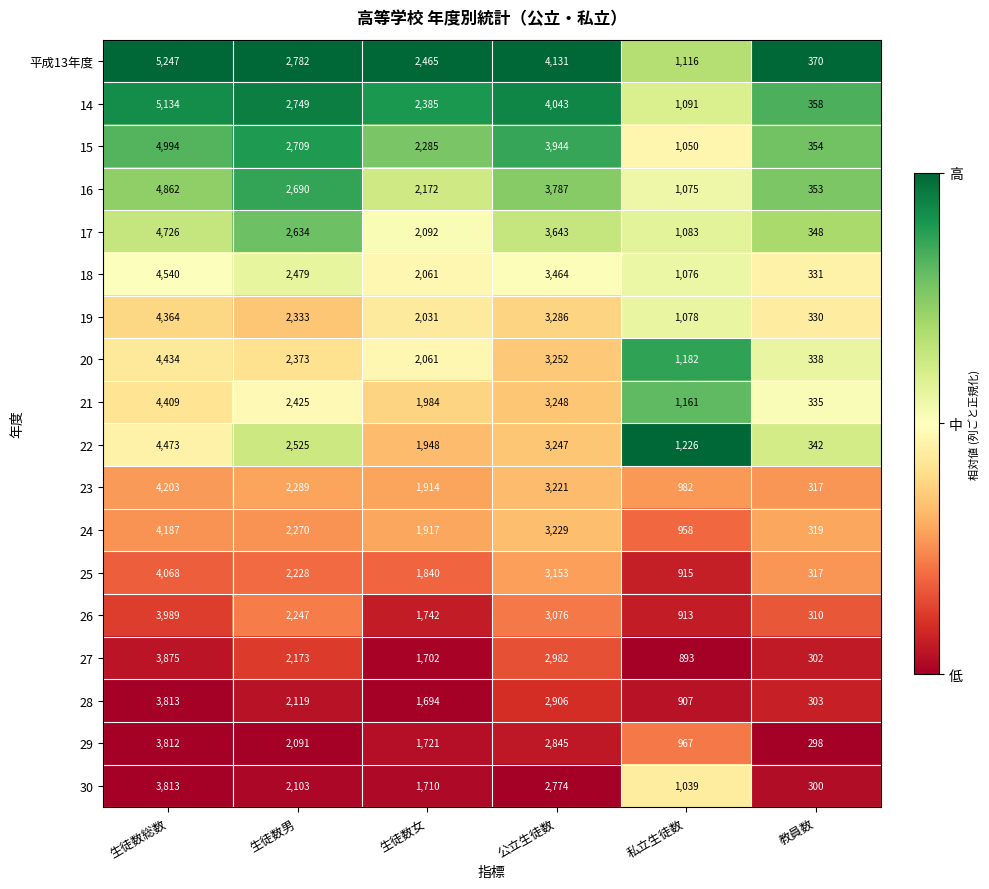

How many 17 values are between 1083 and 3643?

4